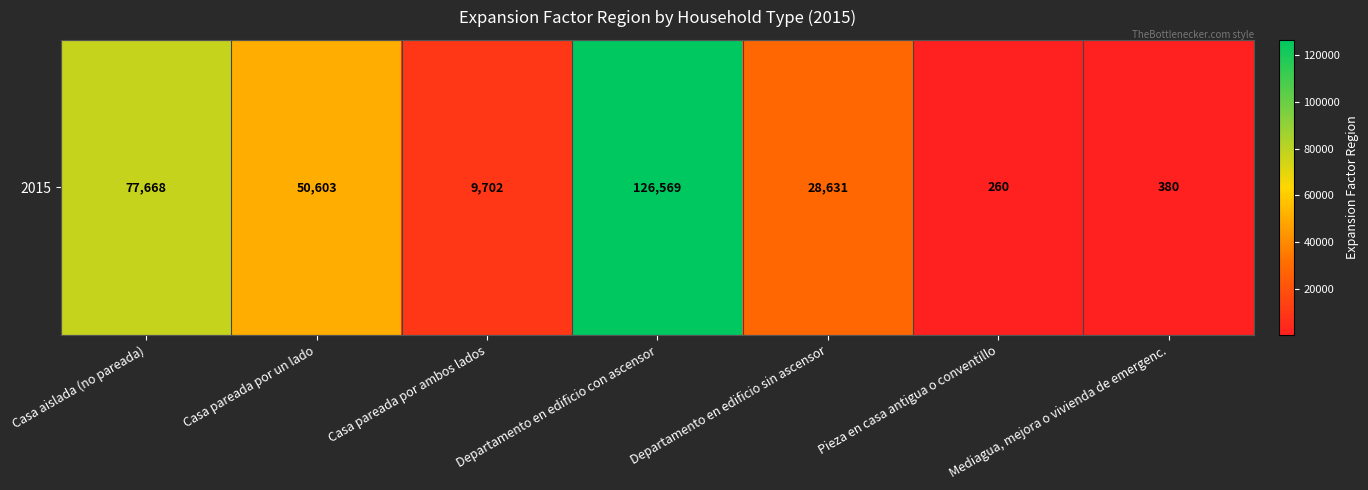

Approximately how many times larger is the value at Departamento en edificio con ascensor compared to Casa pareada por un lado?

2.5